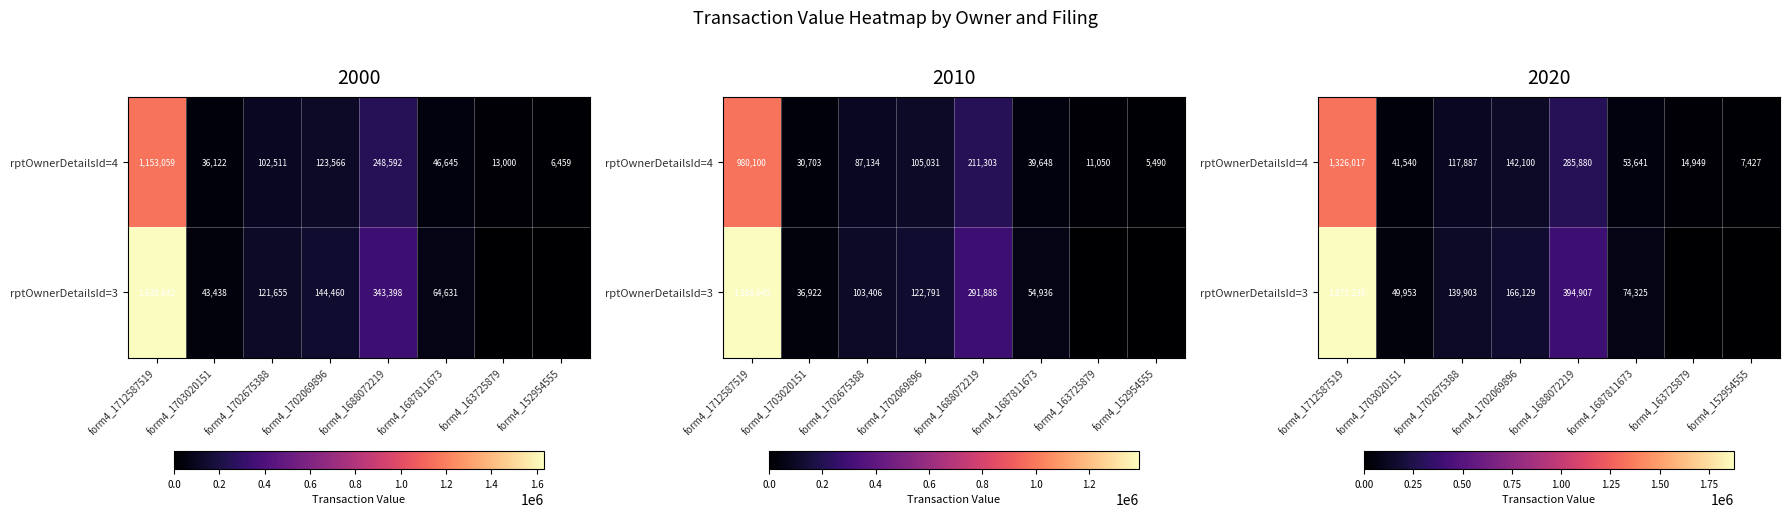

What is the spread (max minus min) of values at form4_1688072219?

109026.9